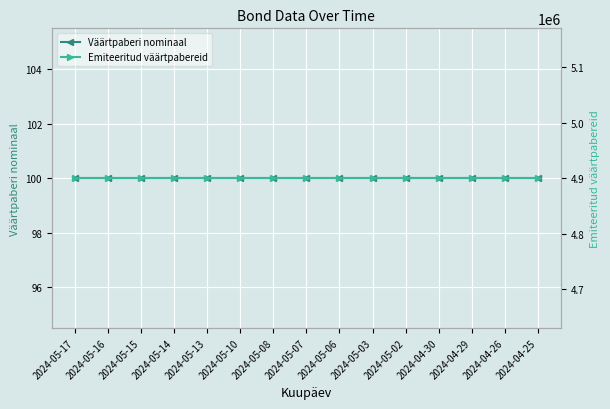

Is the value of Väärtpaberi nominaal at 2024-05-14 greater than the value of Emiteeritud väärtpabereid at 2024-05-02?

No